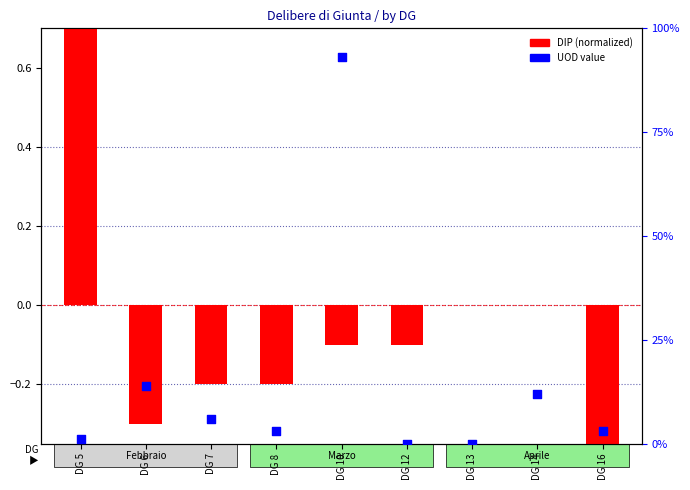

Which series contains the highest Y value?

UOD value